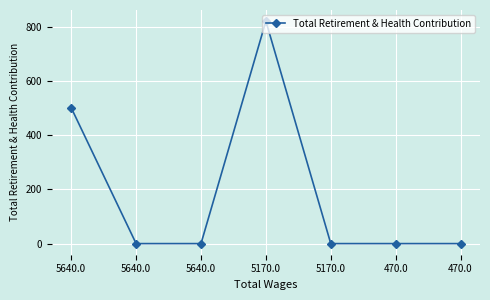

List the labels in order of value, smallest first.

5640.0, 5640.0, 5170.0, 470.0, 470.0, 5640.0, 5170.0